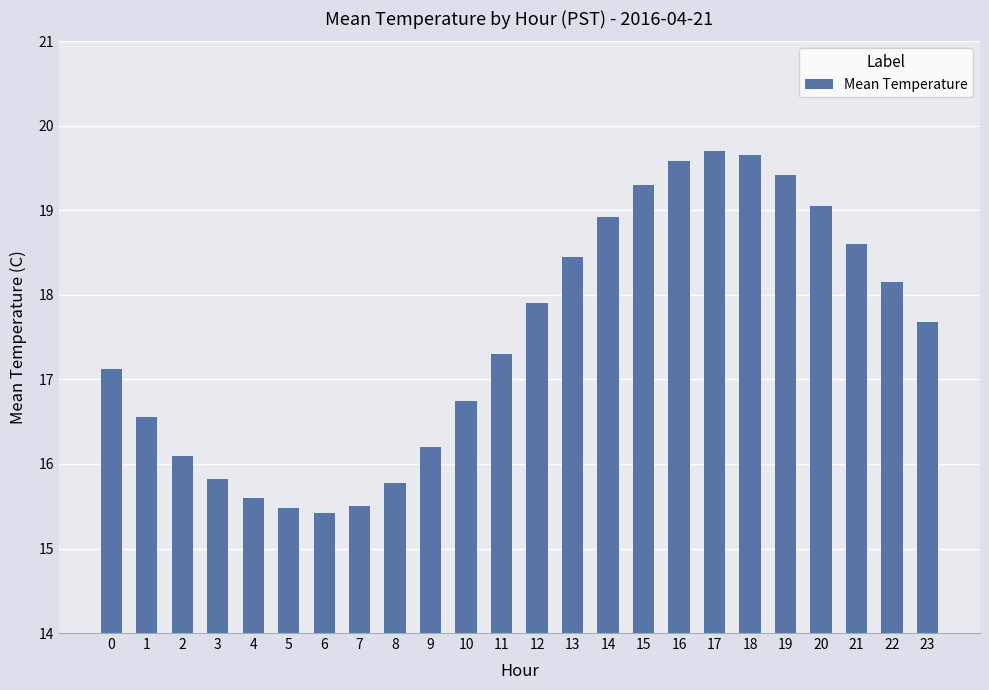

Between 17 and 15, which is larger?

17